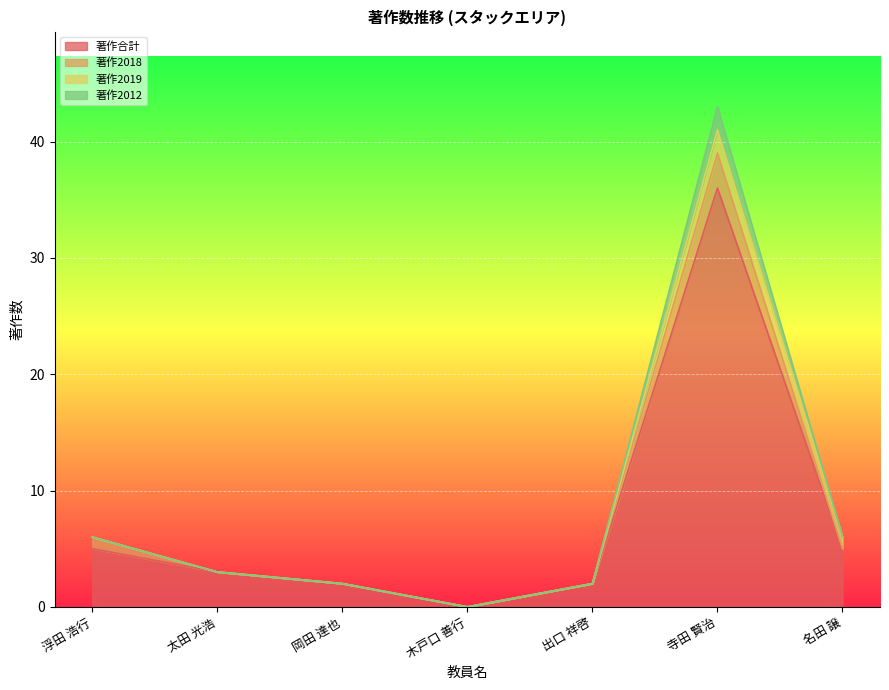

At which category does 著作合計 reach its first local valley?

木戸口 善行